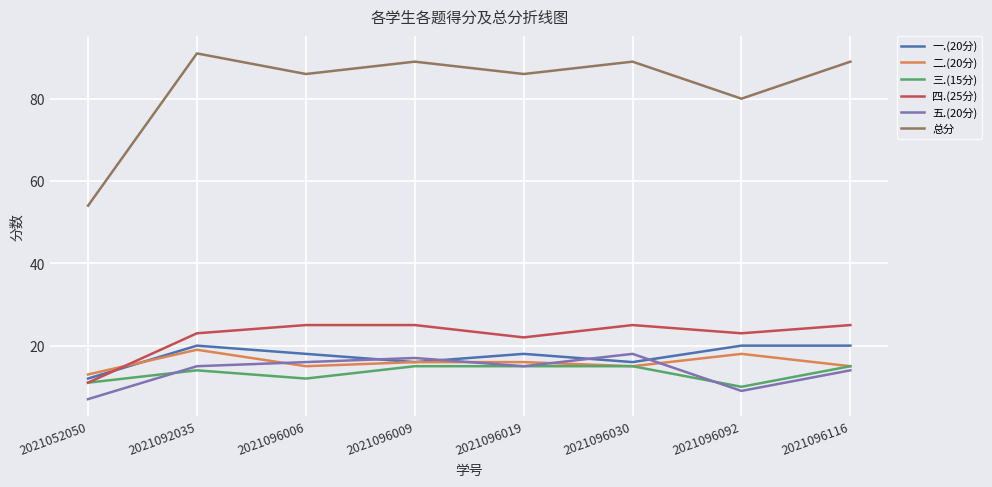

True or false: 总分 and 四.(25分) cross at least once.

False